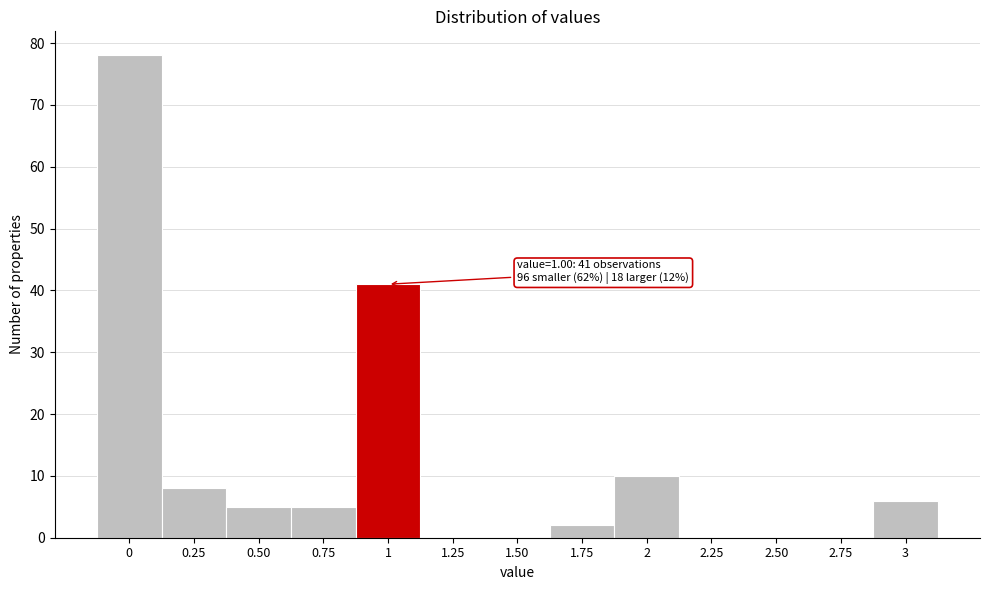

Reading left to right, transcribe all the data shown in this chart.

0=78	0.25=8	0.50=5	0.75=5	1=41	1.25=0	1.50=0	1.75=2	2=10	2.25=0	2.50=0	2.75=0	3=6